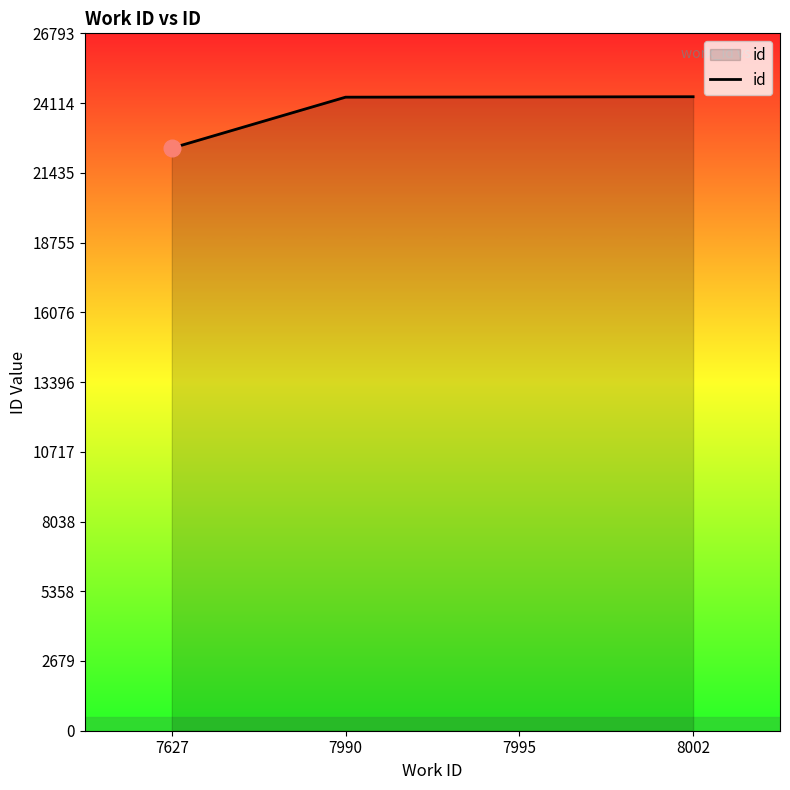

How many values are below 24349?

2